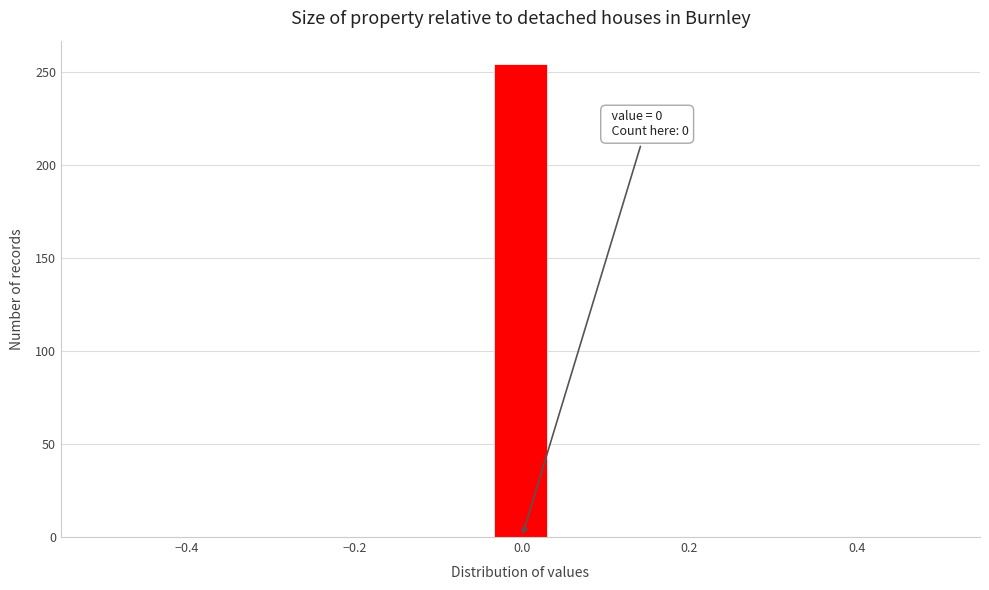

Around what value on the x-axis is the tallest bar? Give the approximate position of its centre, as read against the axis.

0.00